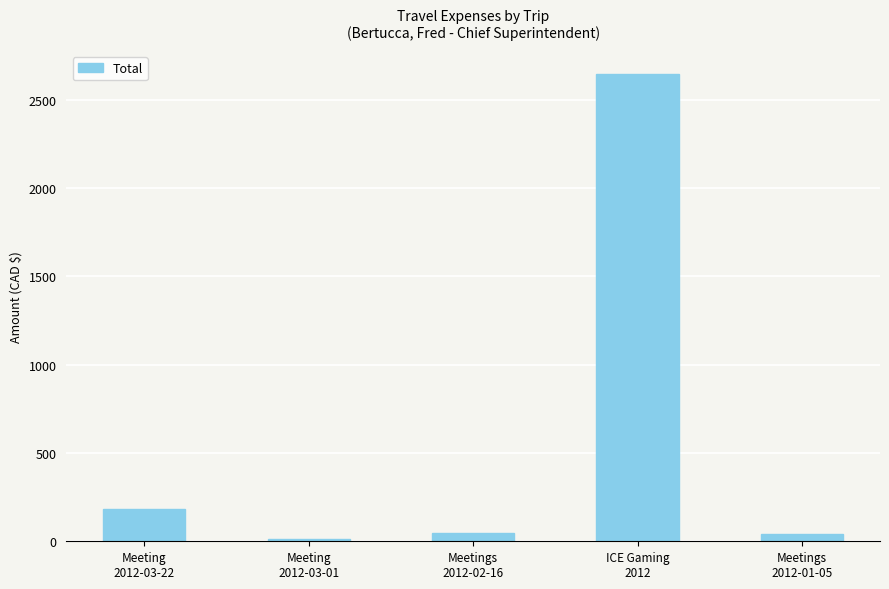

Which label corresponds to the largest value in the chart?

ICE Gaming
2012